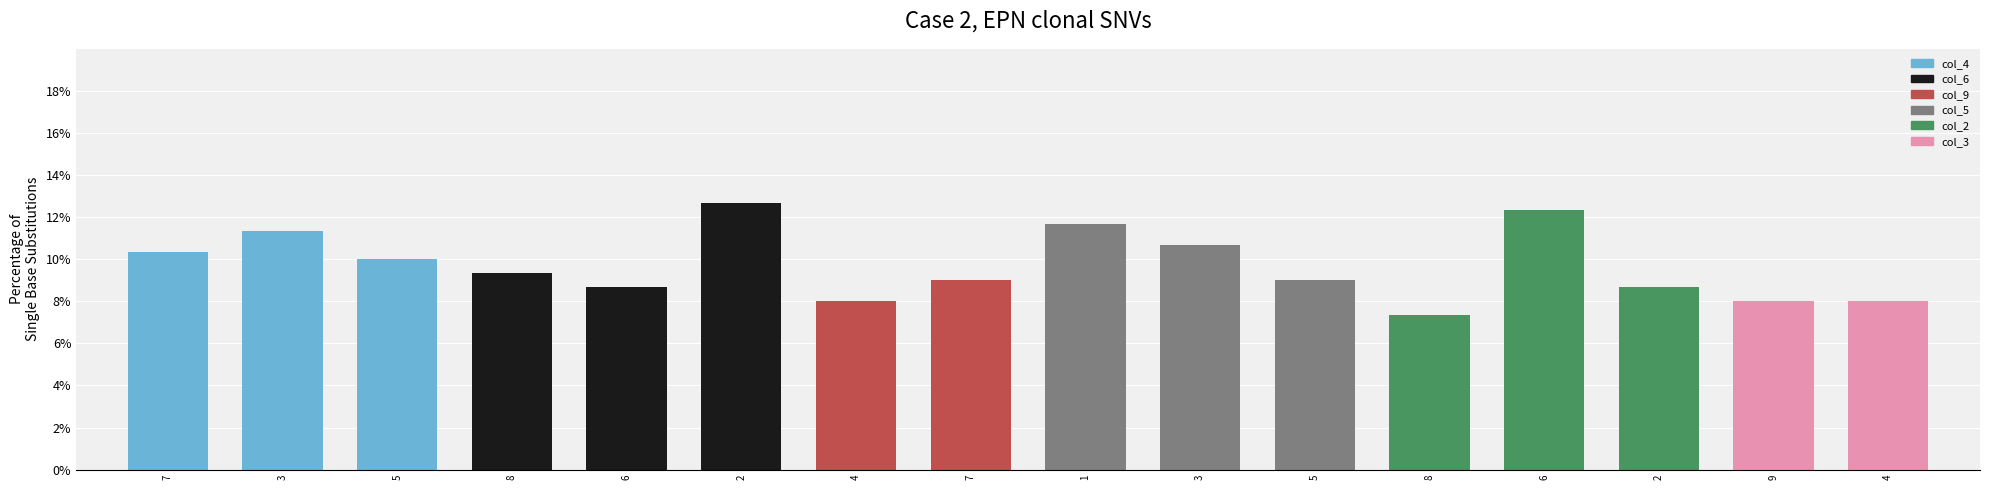

Are the bars horizontal?

No